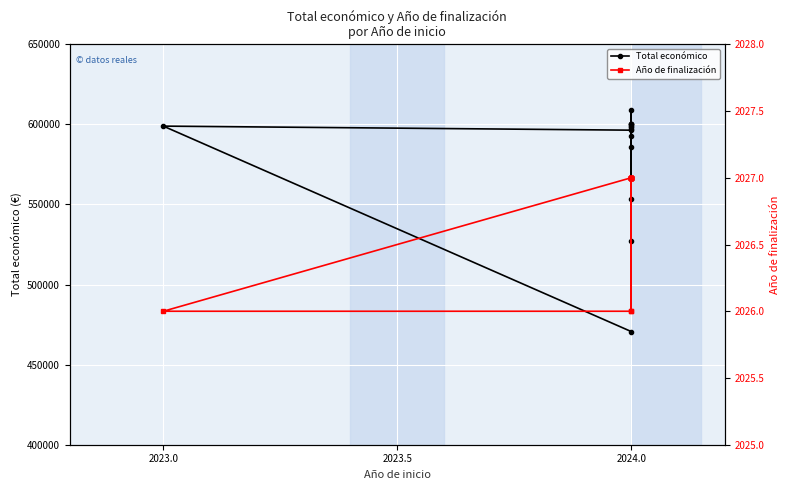

What is the total value across all series at 2024.0?

472702